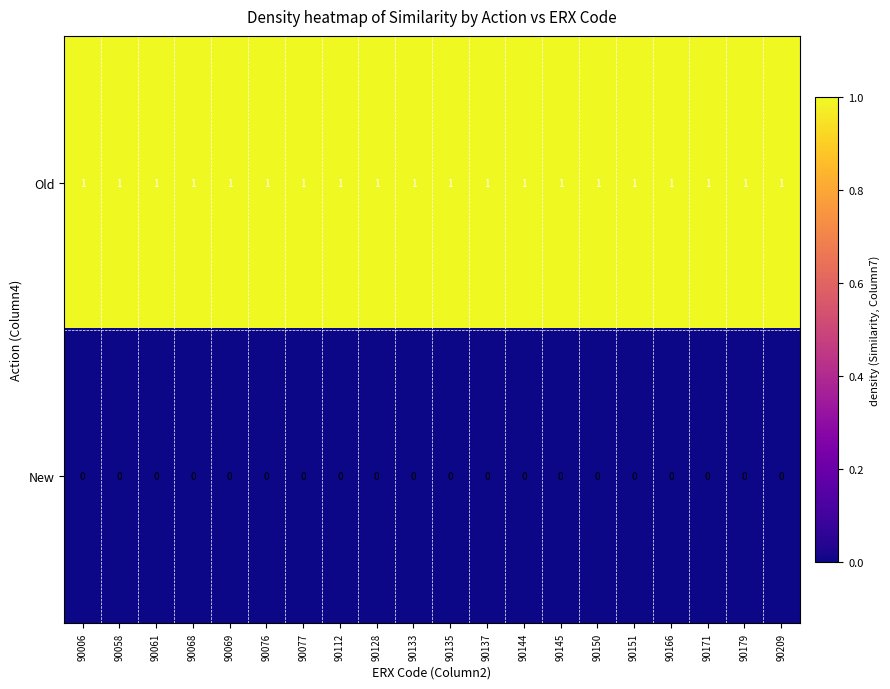

Is it true that Old equals 0 at 90133?

False